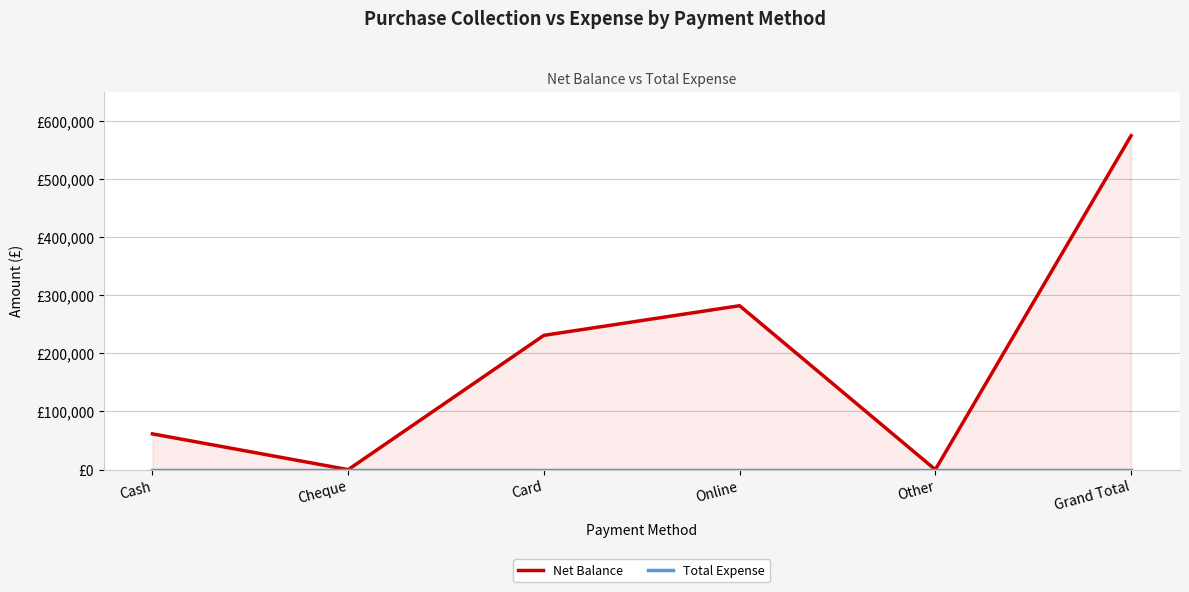

True or false: Total Expense and Net Balance cross at least once.

False